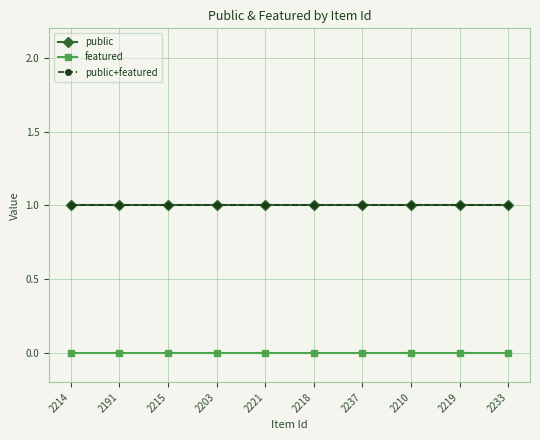

List the labels in order of public+featured value, largest first.

2214, 2191, 2215, 2203, 2221, 2218, 2237, 2210, 2219, 2233